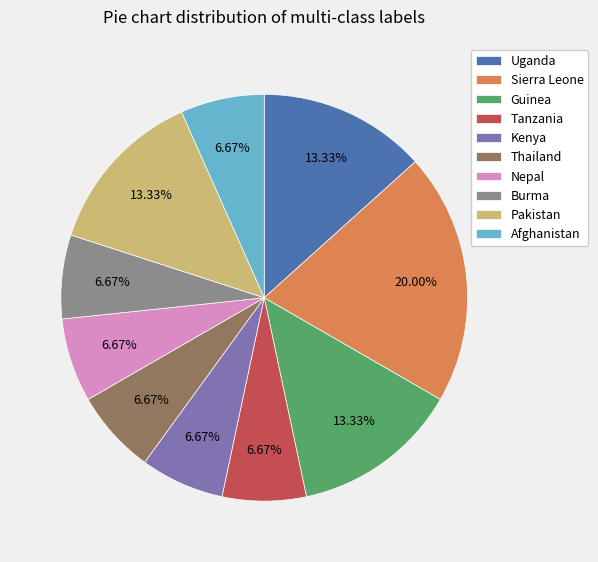

Do Kenya and Uganda together represent more than half of the pie?

No